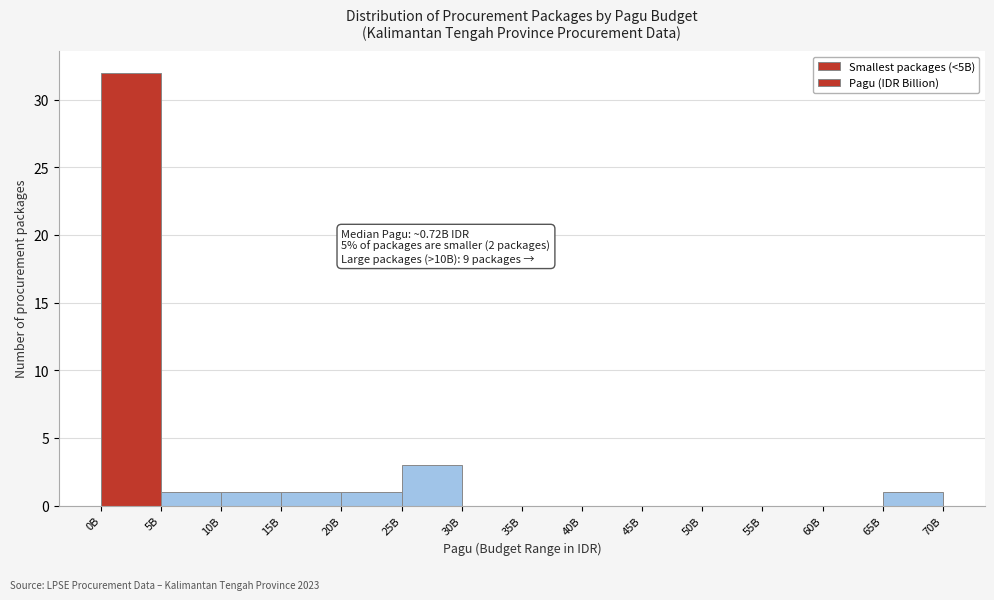

Reading left to right, extract all data points from this chart.

0B=32	5B=1	10B=1	15B=1	20B=1	25B=3	30B=0	35B=0	40B=0	45B=0	50B=0	55B=0	60B=0	65B=1